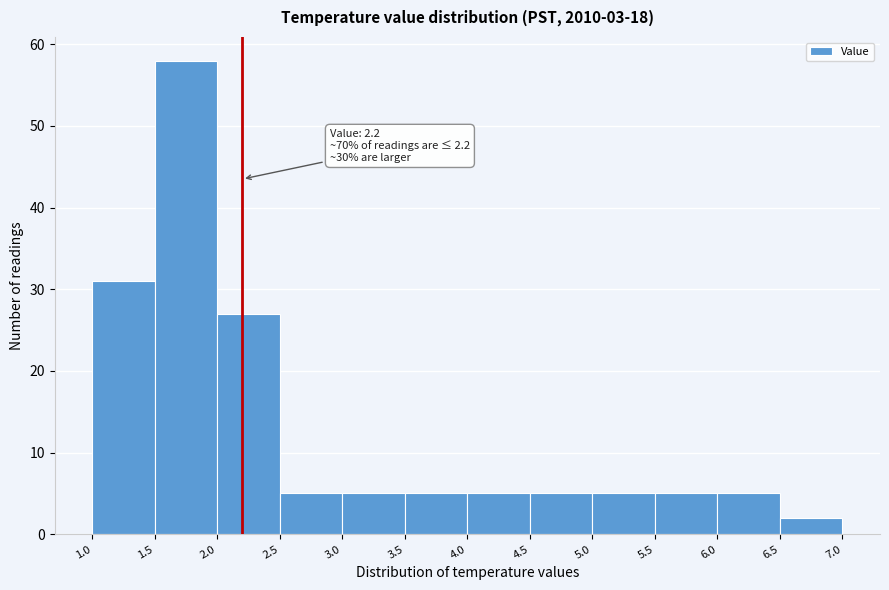

Which range on the x-axis has the tallest bar?

1.5 to 2.0